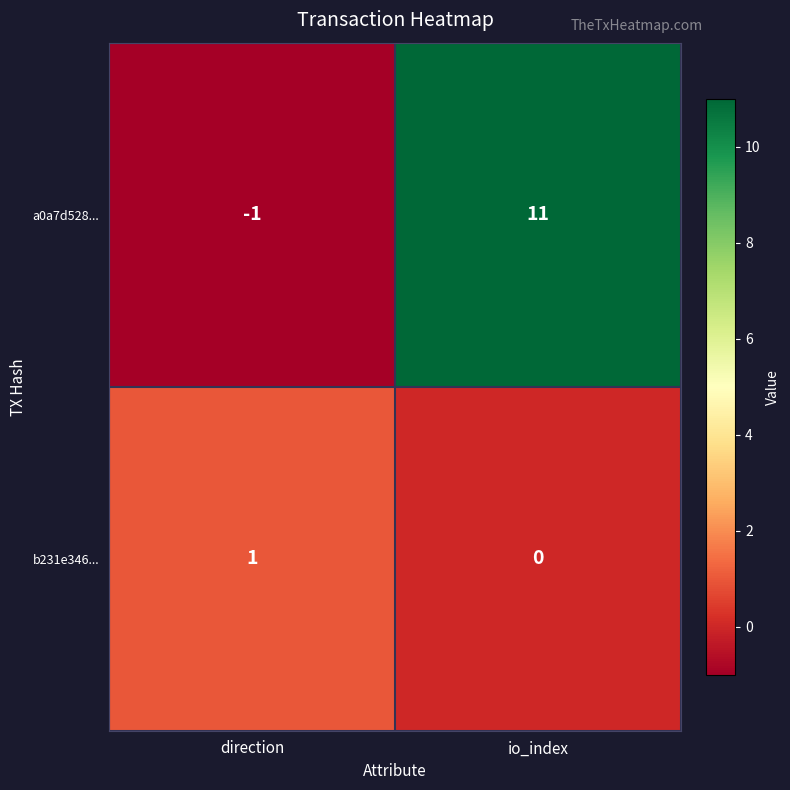

At which category is the sum across all series the highest?

io_index